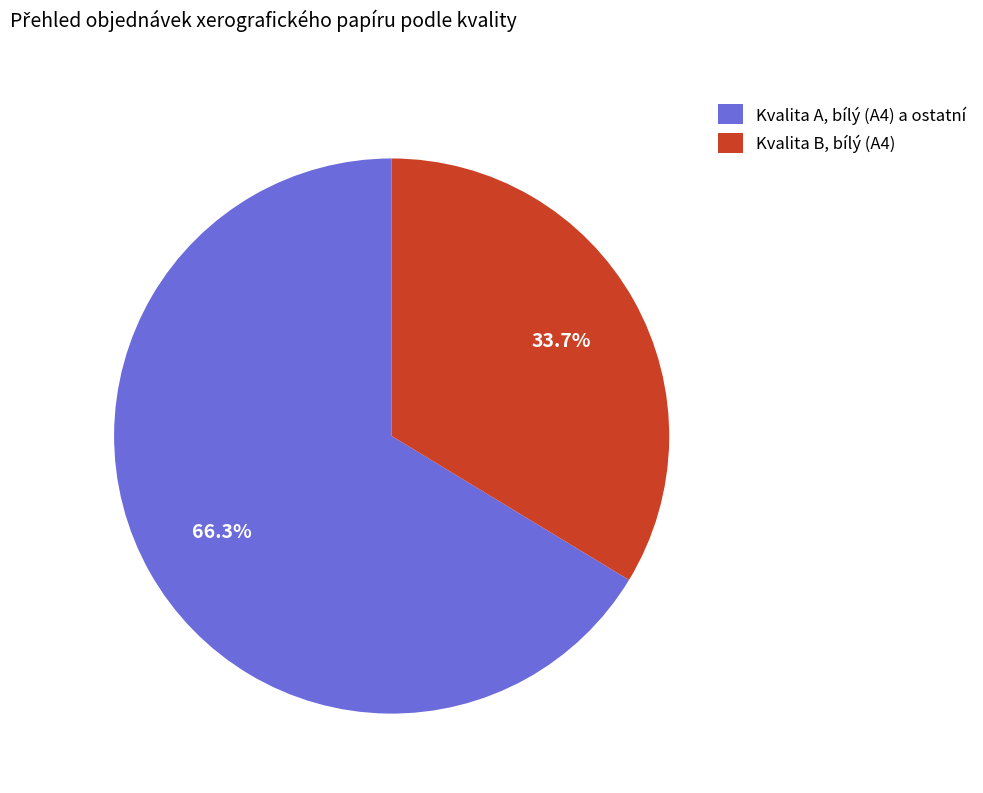

Combined, what portion of the pie is Kvalita B, bílý (A4) and Kvalita A, bílý (A4) a ostatní?

100.0%